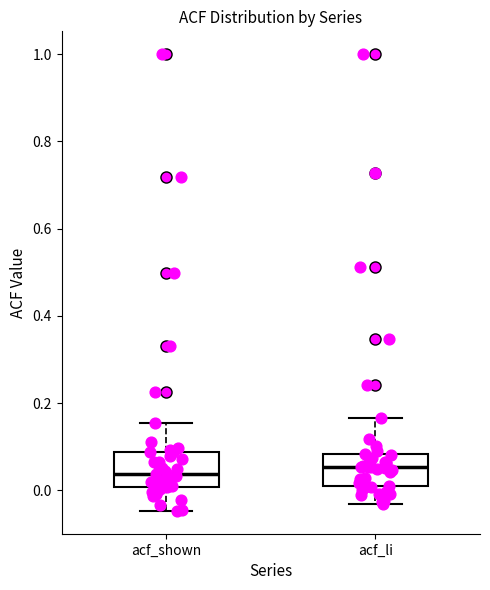

Reading left to right, read every box against the y-axis: the position of its median line, the range the box covers, and the ends of its whiskers. The values are not printed on the chart, so give them approximately, as read against the axis.

acf_shown: median 0.04, box 0.00 to 0.08, whiskers -0.04 to 0.16
acf_li: median 0.06, box 0.02 to 0.08, whiskers -0.04 to 0.16